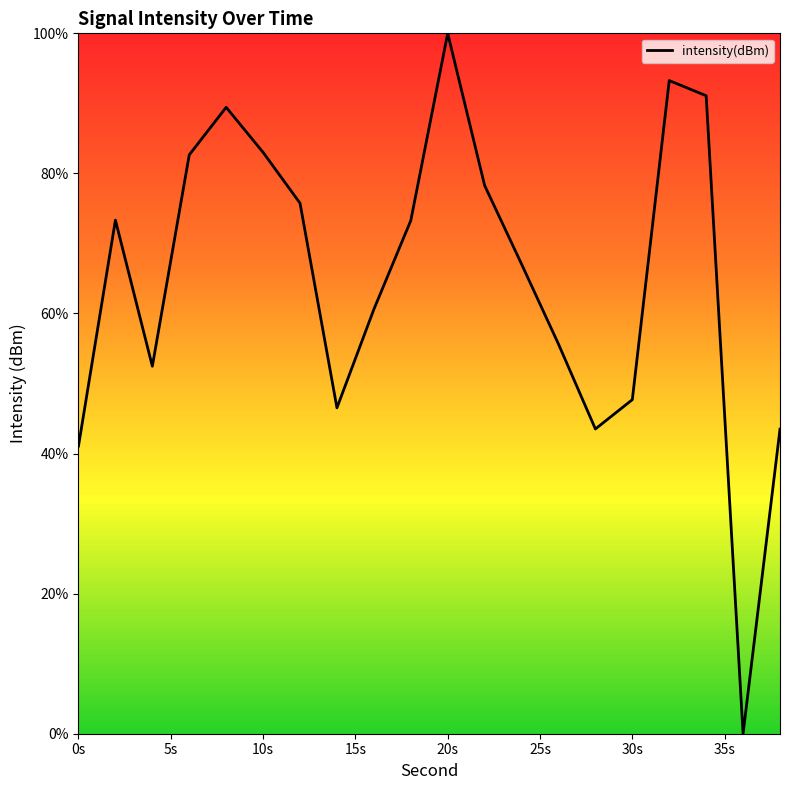

True or false: there are more than 0 points higher than both neighbors.

True